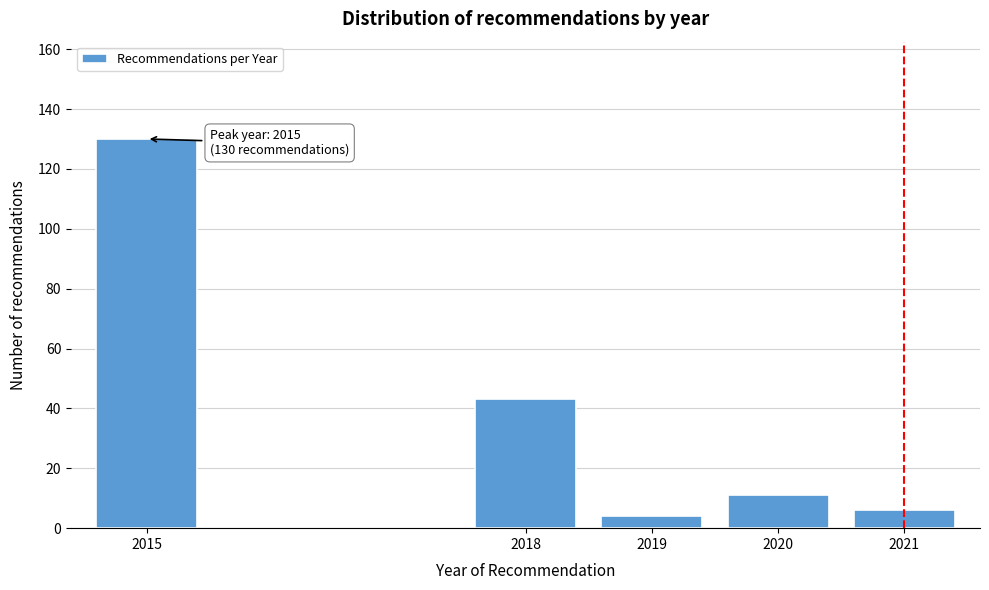

Reading left to right, transcribe all the data shown in this chart.

130	43	4	11	6